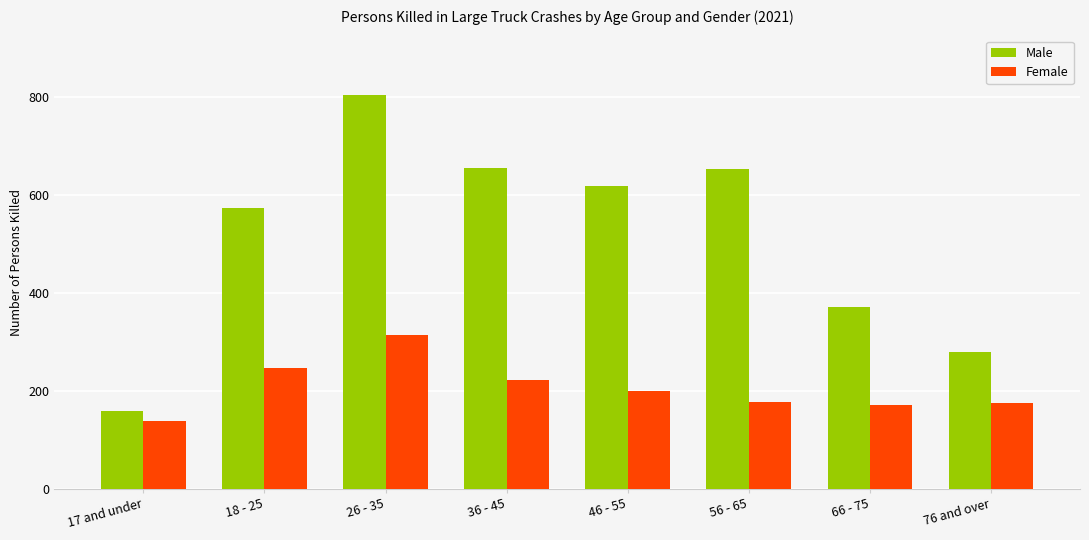

At how many categories does at least one series exceed 245?

7